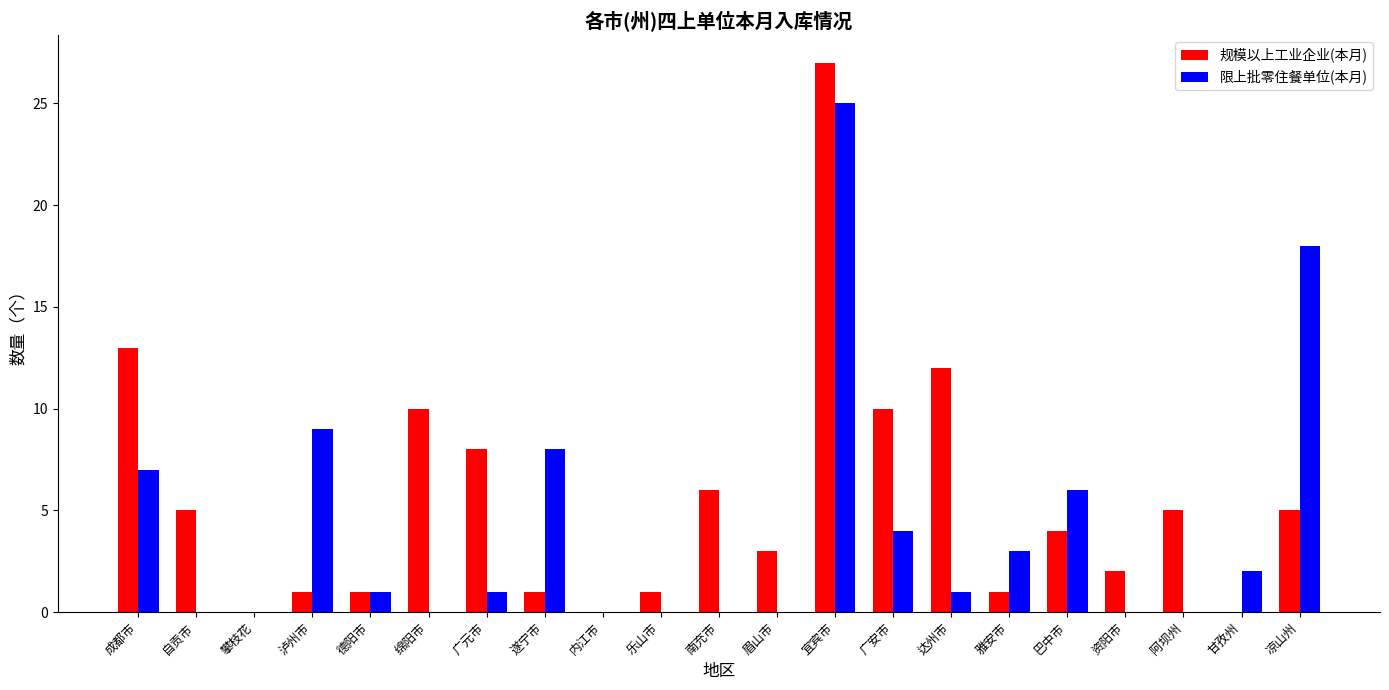

At which category is the sum across all series the highest?

宜宾市